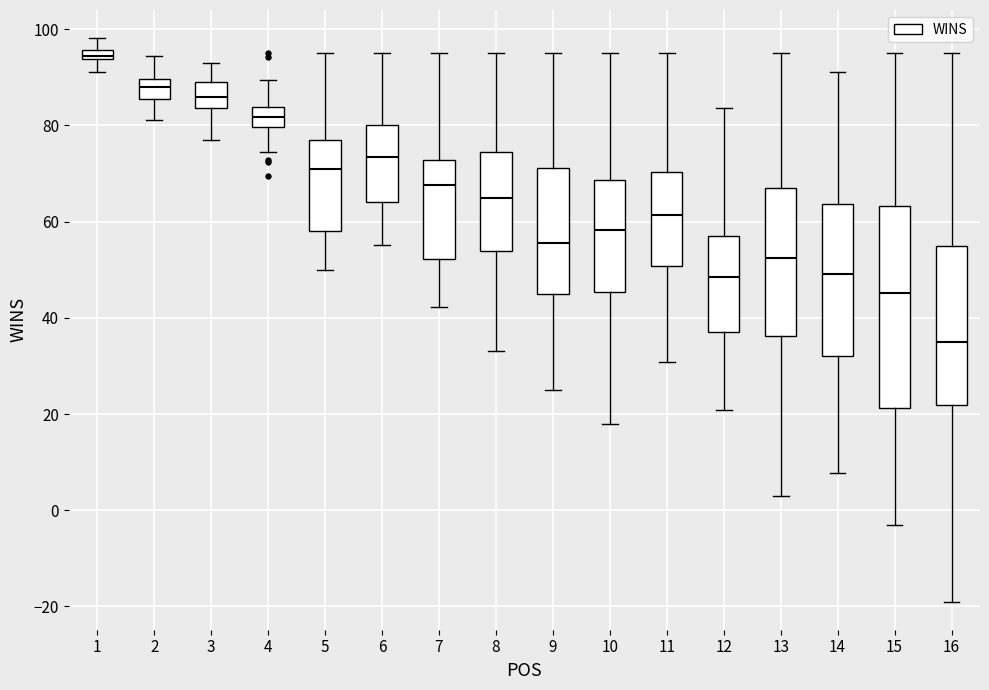

Which box is the tallest, from its lower edge to its upper edge?

15